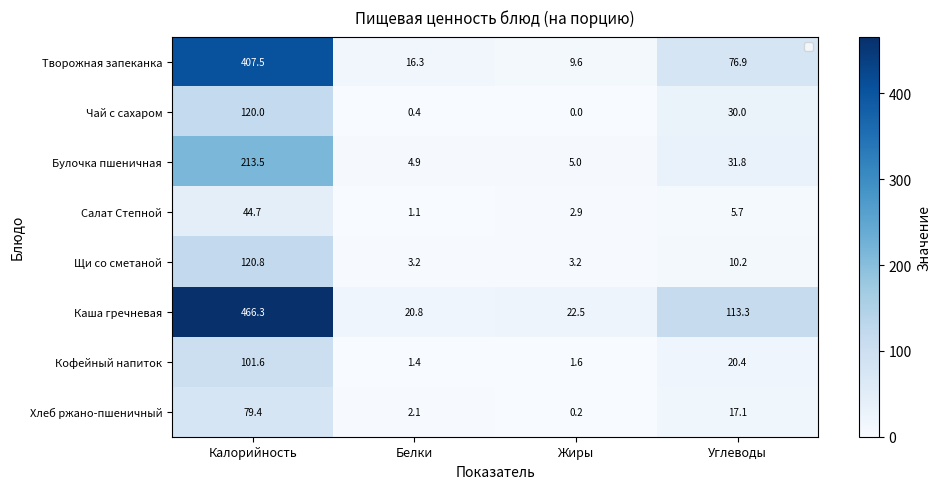

At which label does Каша гречневая first exceed 113?

Калорийность